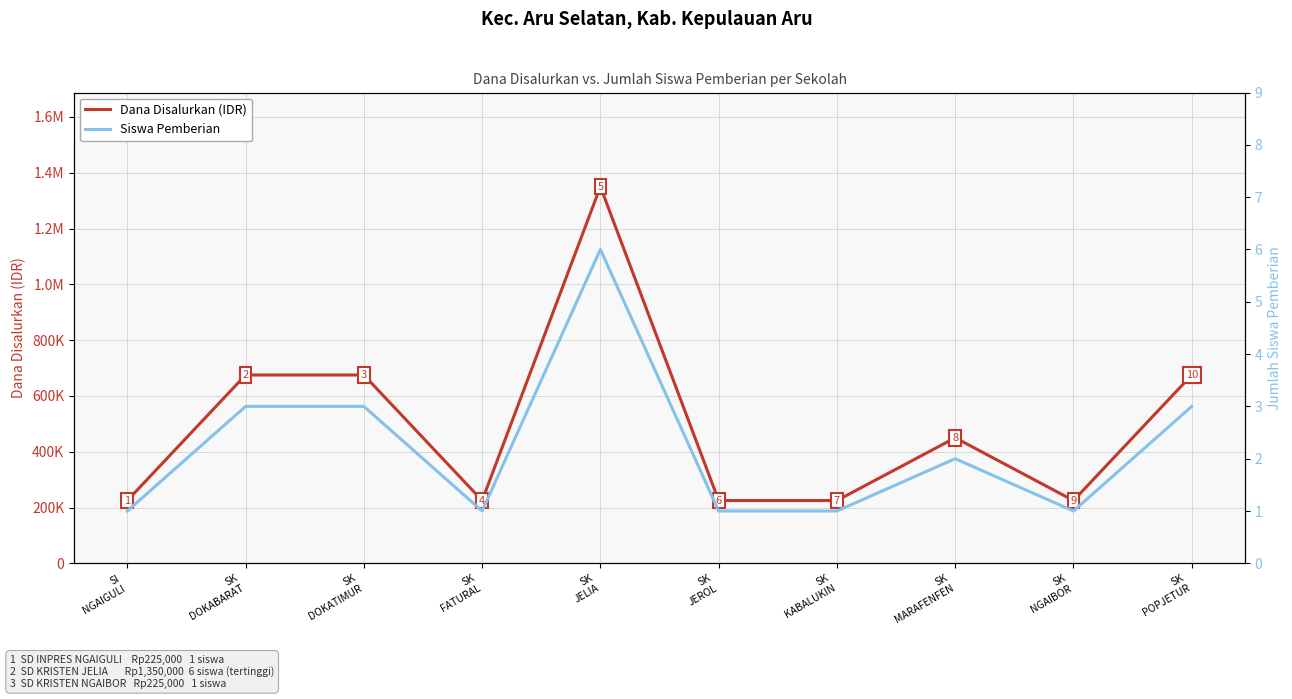

List the labels in order of Dana Disalurkan (IDR) value, largest first.

SK
JELIA, SK
DOKABARAT, SK
DOKATIMUR, SK
POPJETUR, SK
MARAFENFEN, SI
NGAIGULI, SK
FATURAL, SK
JEROL, SK
KABALUKIN, SK
NGAIBOR